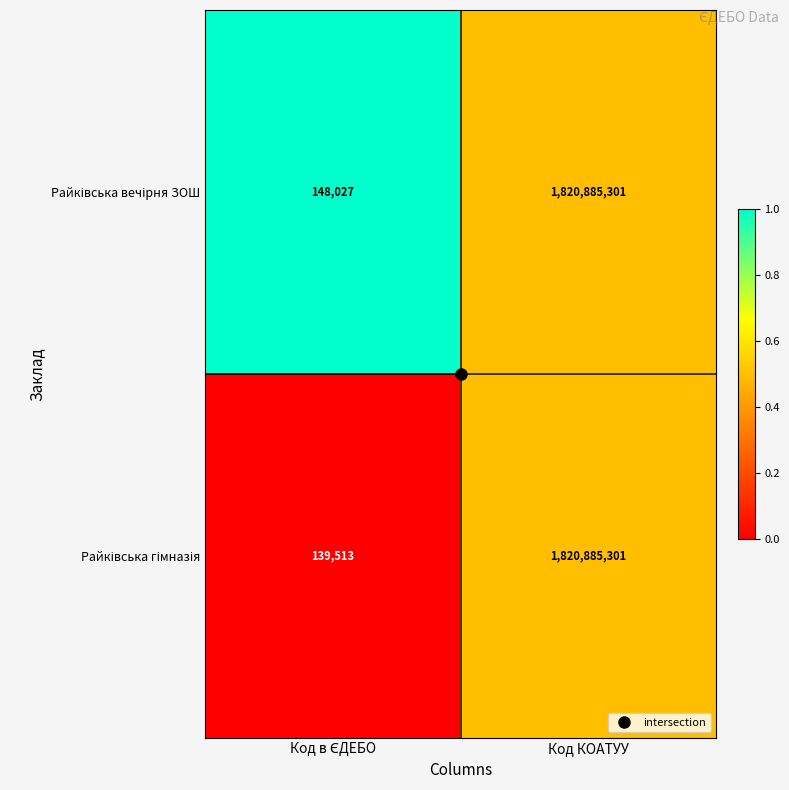

At which category is the sum across all series the highest?

Код КОАТУУ